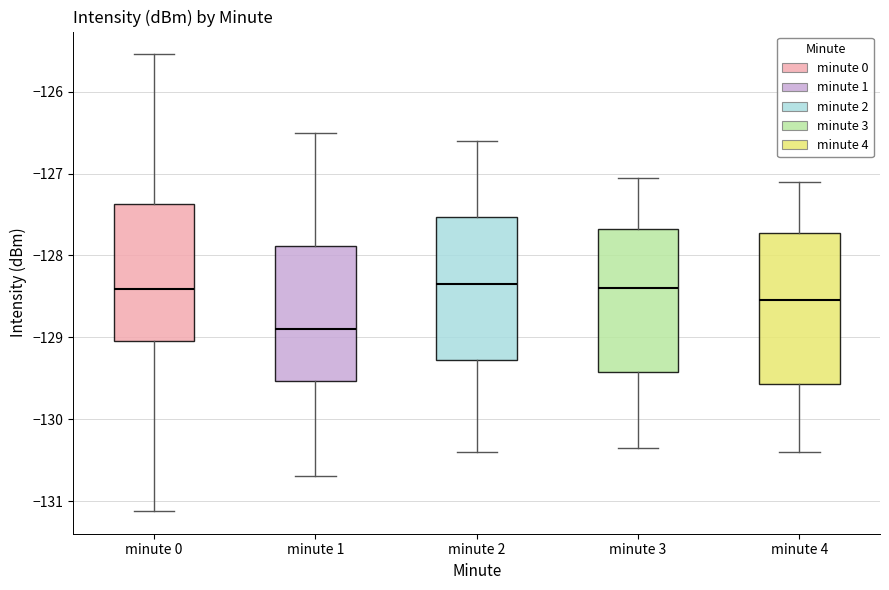

Reading left to right, transcribe this box plot: for each box, give where its median line is, the range the box spans, and where its two whiskers end, as read against the y-axis. The values are not printed on the chart, so give them approximately, as read against the axis.

minute 0: median -128.4, box -129.1 to -127.4, whiskers -131.1 to -125.5
minute 1: median -128.9, box -129.5 to -127.9, whiskers -130.7 to -126.5
minute 2: median -128.3, box -129.3 to -127.5, whiskers -130.4 to -126.6
minute 3: median -128.4, box -129.4 to -127.7, whiskers -130.3 to -127.0
minute 4: median -128.5, box -129.6 to -127.7, whiskers -130.4 to -127.1